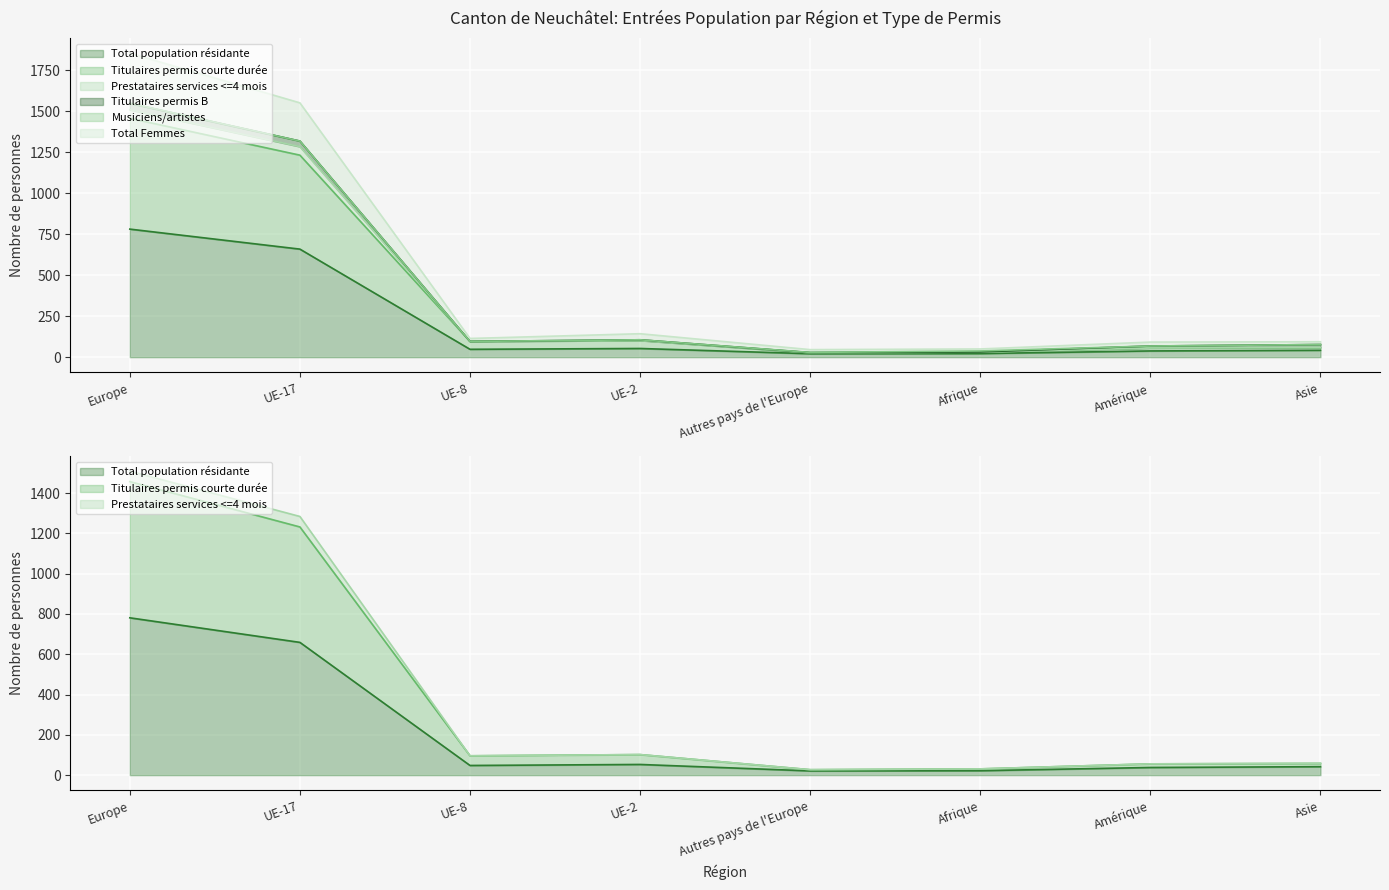

Is the value of Prestataires services <=4 mois at UE-8 greater than the value of Total population résidante at UE-17?

No